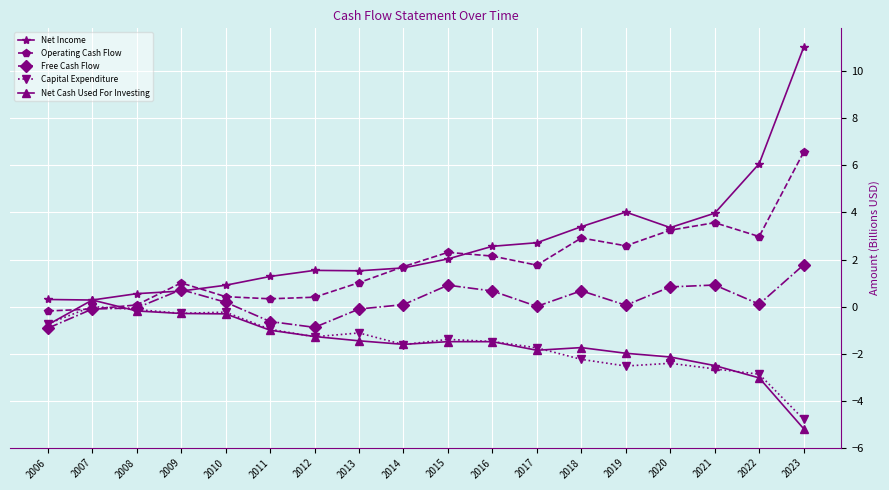

What is the greatest value displayed?

11.0